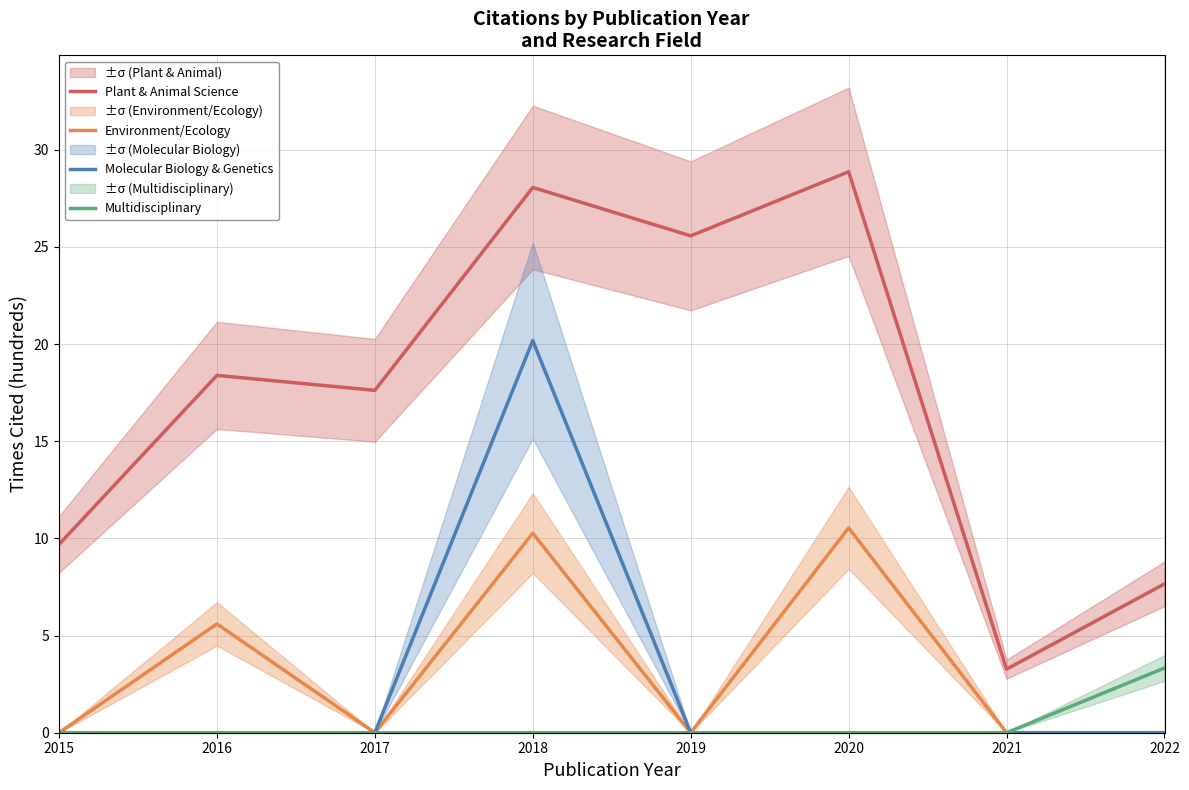

Which category has the lowest value in the Molecular Biology & Genetics series?

2015